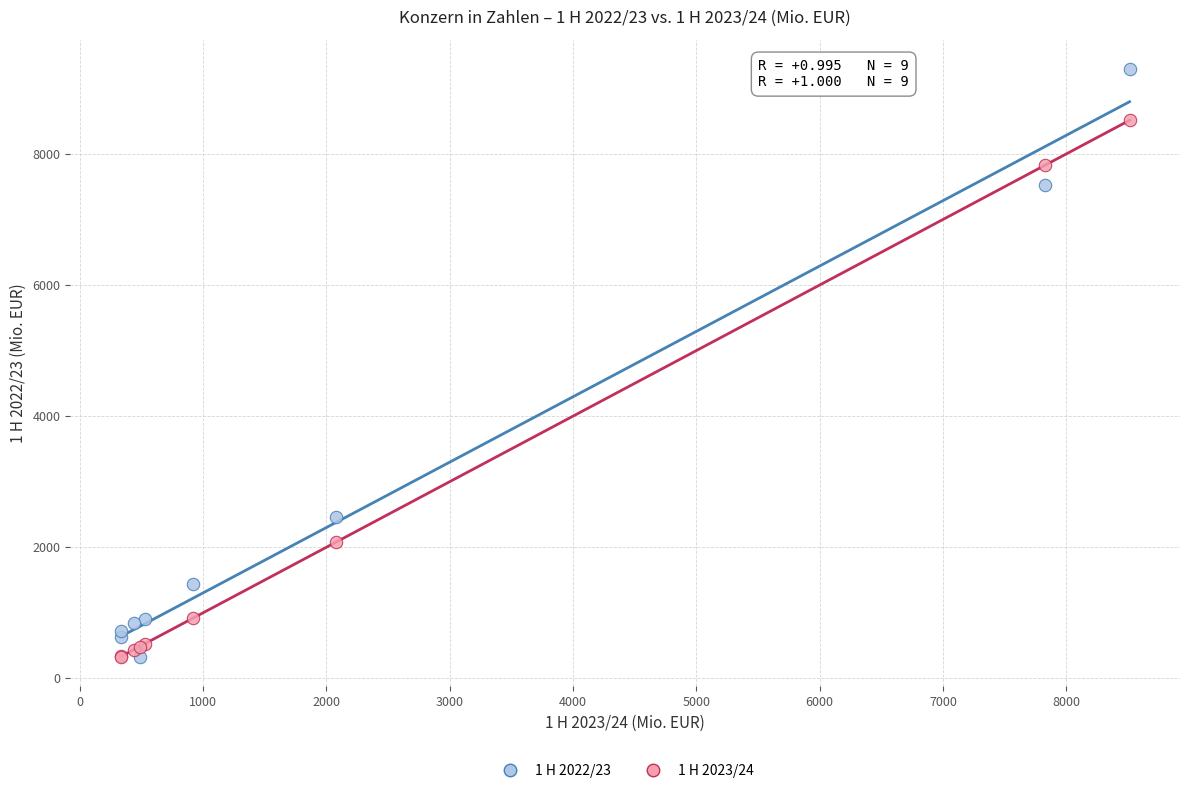

What is the X range (max minus min) for the scatter plot?

8180.3